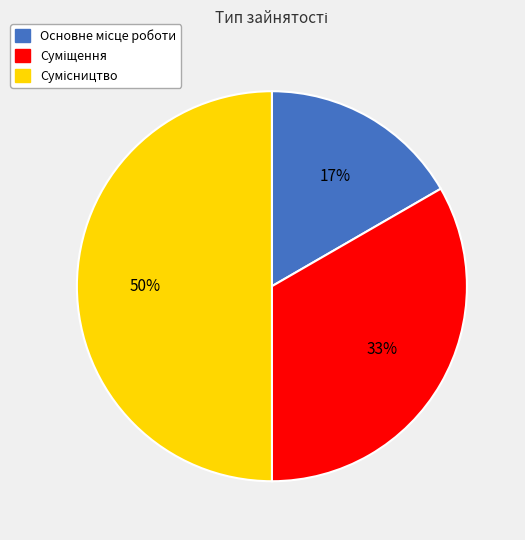

To the nearest percent, what is the average slice percentage?

33%